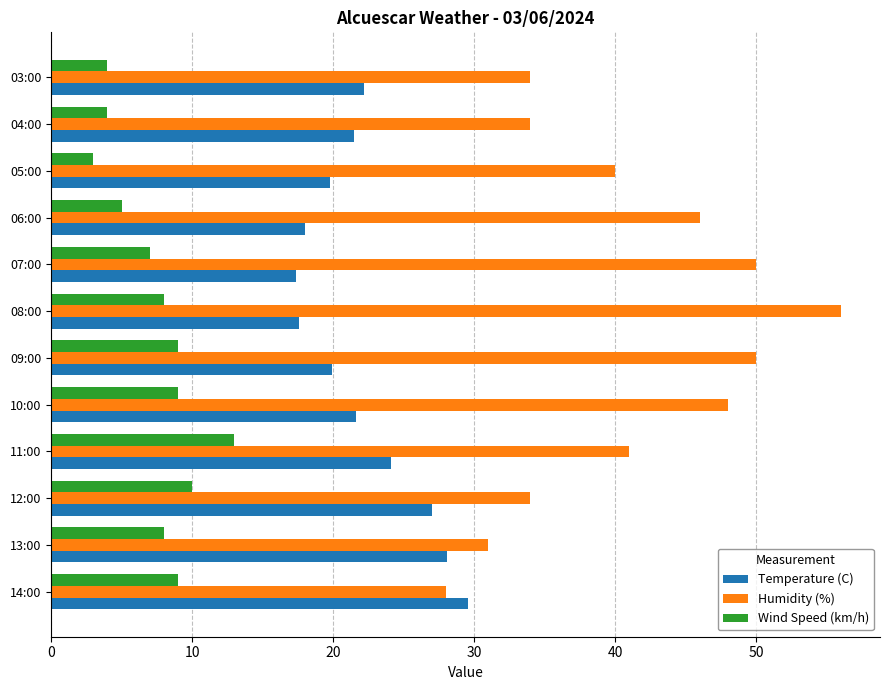

List the series in order of their peak value, highest first.

Humidity (%), Temperature (C), Wind Speed (km/h)